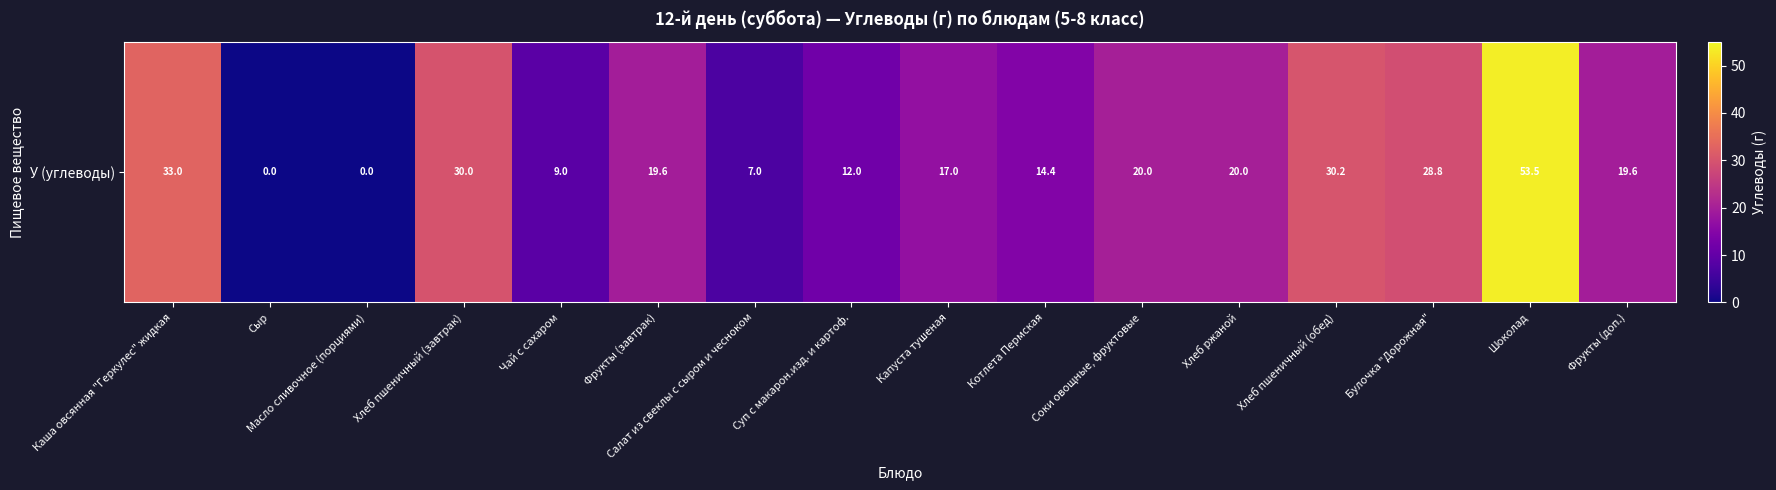

Reading left to right, list all the values displayed in this chart.

33.0	0.0	0.0	30.0	9.0	19.6	7.0	12.0	17.0	14.4	20.0	20.0	30.2	28.8	53.5	19.6